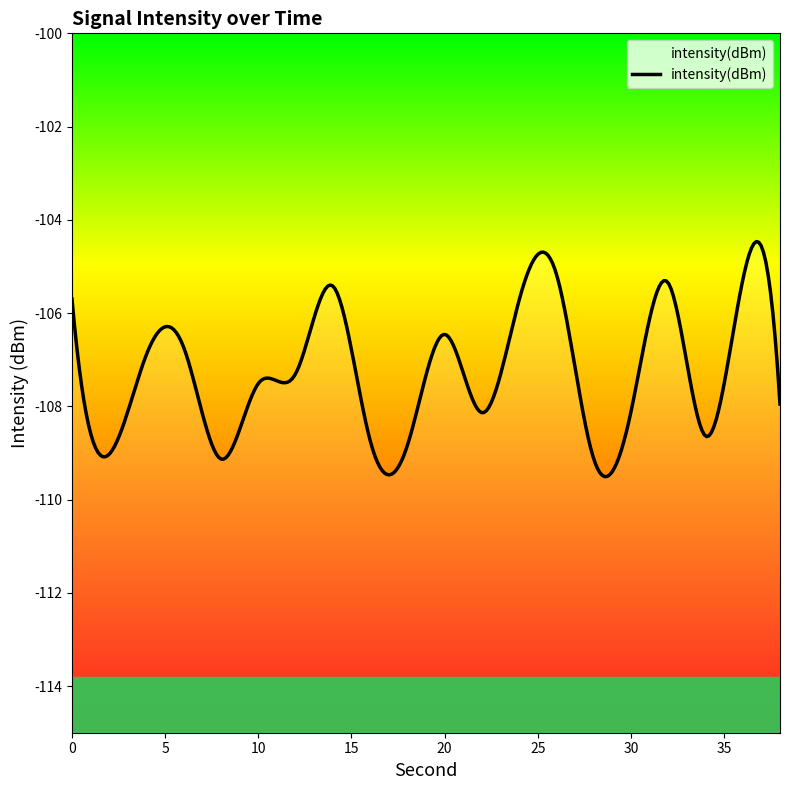

The chart shows a value of -57.2 at 8. True or false?

False